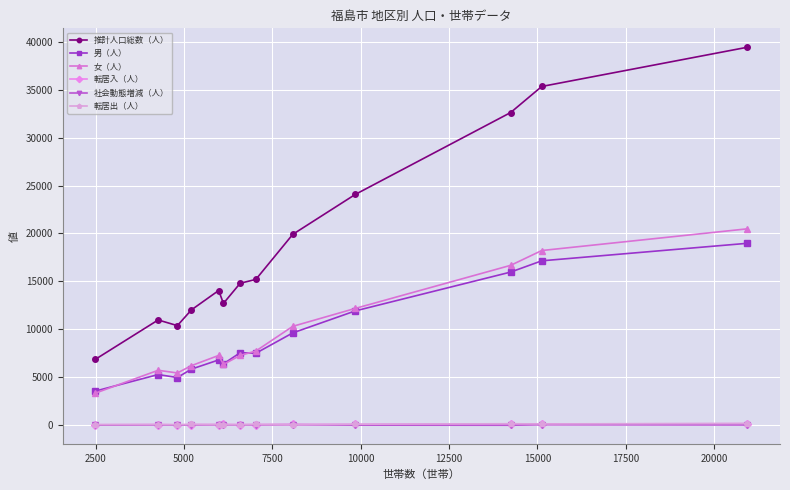

True or false: 女（人） and 推計人口総数（人） intersect in this chart.

False